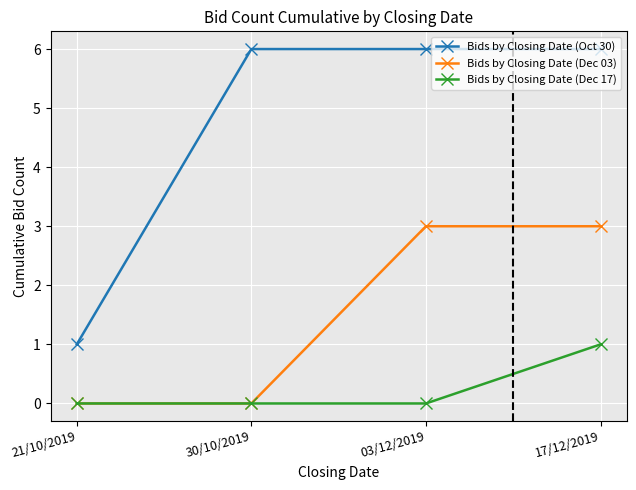

True or false: Bids by Closing Date (Dec 03) and Bids by Closing Date (Oct 30) intersect in this chart.

False